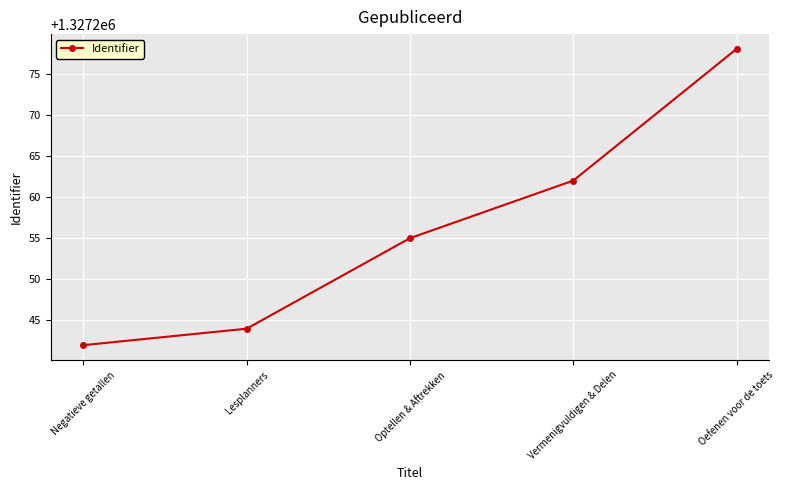

How many lines are shown in the chart?

1